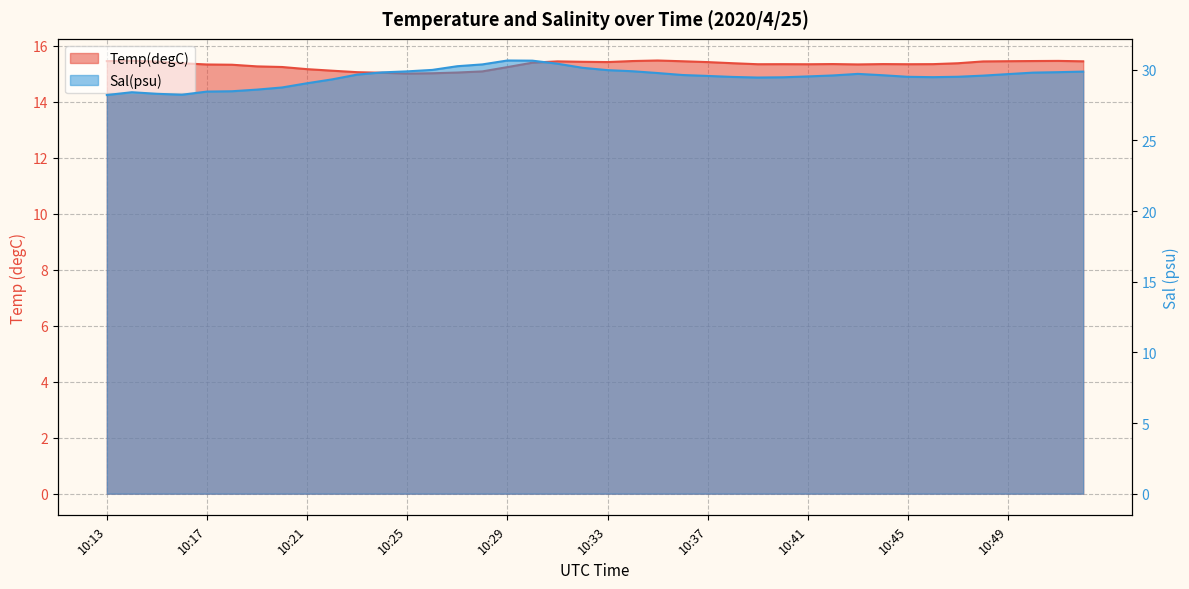

Reading left to right, list all the values displayed in this chart.

Temp(degC): 15.4	15.5	15.4	15.4	15.3	15.3	15.3	15.2	15.2	15.1	15.1	15.0	15.0	15.0	15.0	15.1	15.2	15.4	15.4	15.4	15.4	15.5	15.5	15.4	15.4	15.4	15.3	15.3	15.3	15.3	15.3	15.3	15.3	15.3	15.4	15.4	15.4	15.5	15.5	15.4
Sal(psu): 28.2	28.4	28.3	28.2	28.5	28.5	28.6	28.7	29.0	29.3	29.7	29.8	29.9	30.0	30.3	30.4	30.7	30.6	30.4	30.1	30.0	29.9	29.8	29.6	29.6	29.5	29.5	29.5	29.5	29.6	29.7	29.6	29.5	29.5	29.5	29.6	29.7	29.8	29.8	29.9